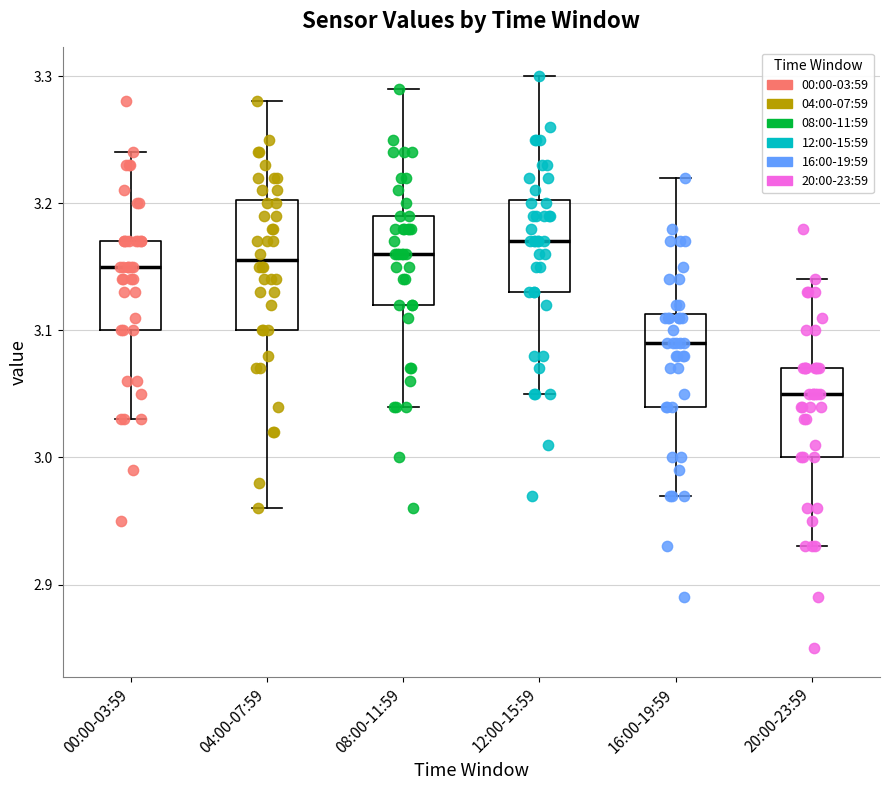

Comparing the boxes themselves (not the whiskers), which one is the tallest?

04:00-07:59